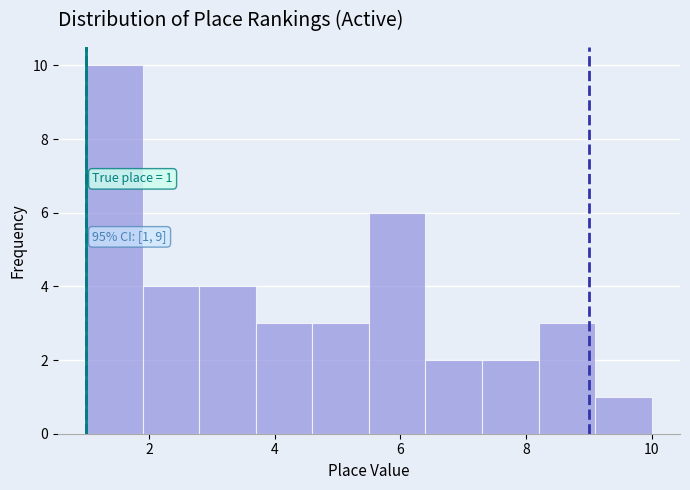

Over which range of the x-axis is the bar tallest?

1.0 to 1.9